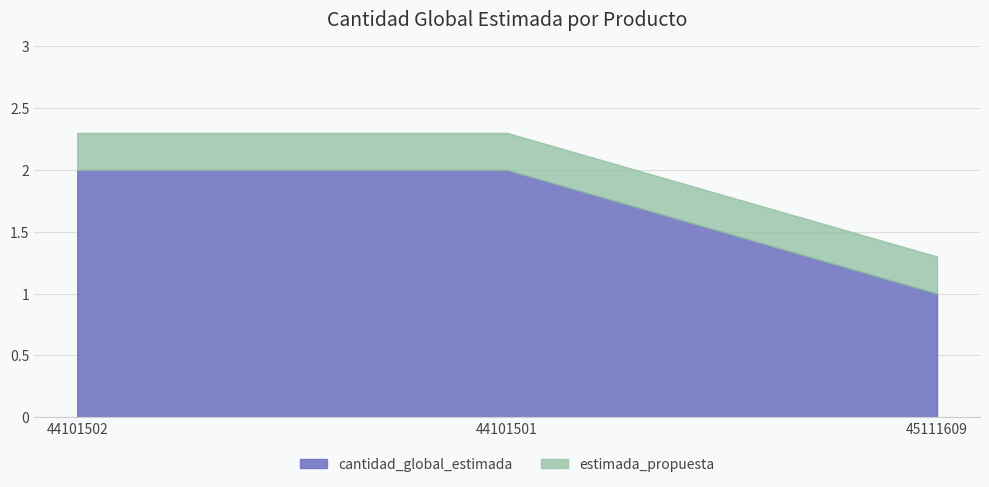

The chart shows a value of 3 at 44101502. True or false?

False